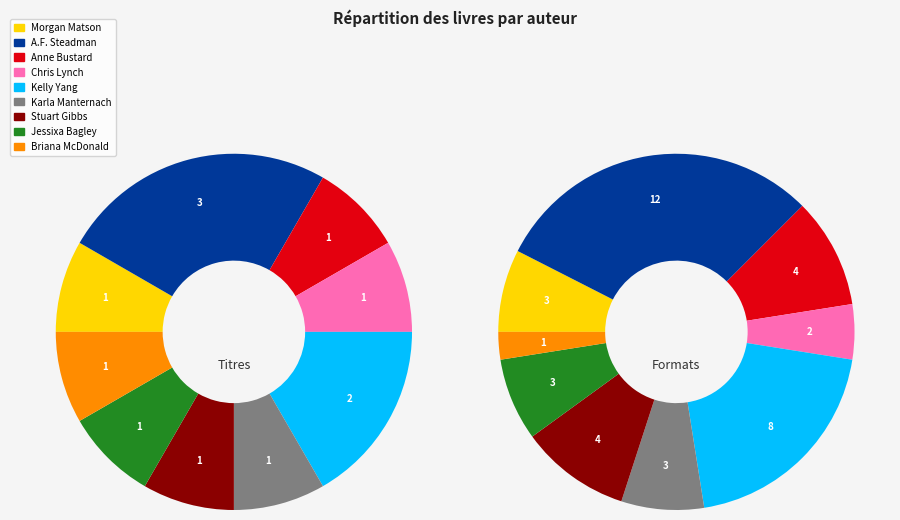

What percentage is the Anne Bustard slice, to the nearest percent?

8%